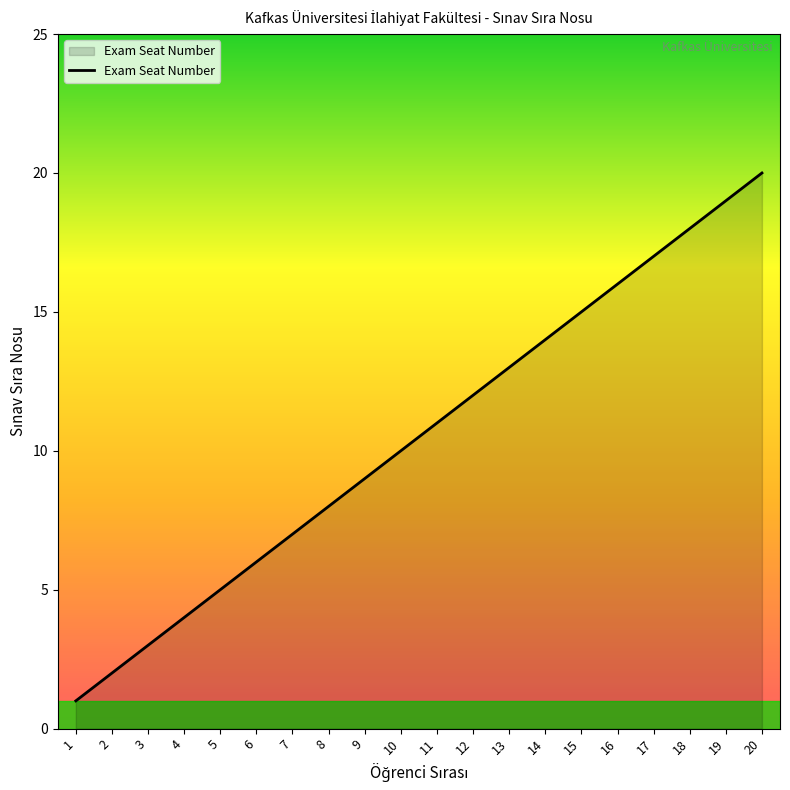

Rank the categories by value from lowest to highest.

1, 2, 3, 4, 5, 6, 7, 8, 9, 10, 11, 12, 13, 14, 15, 16, 17, 18, 19, 20